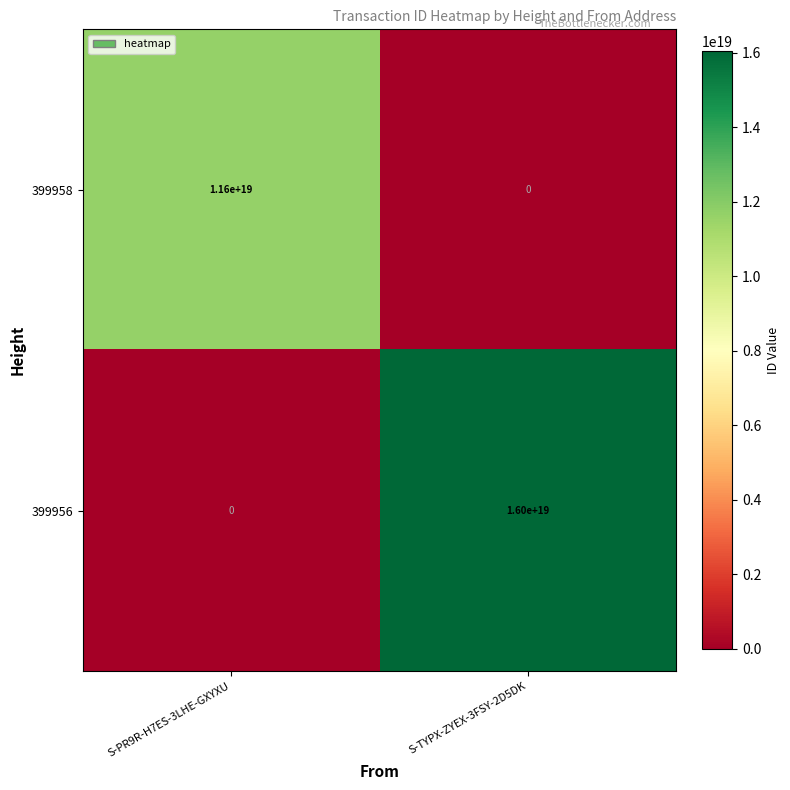

Which series has the largest total across all categories?

399956